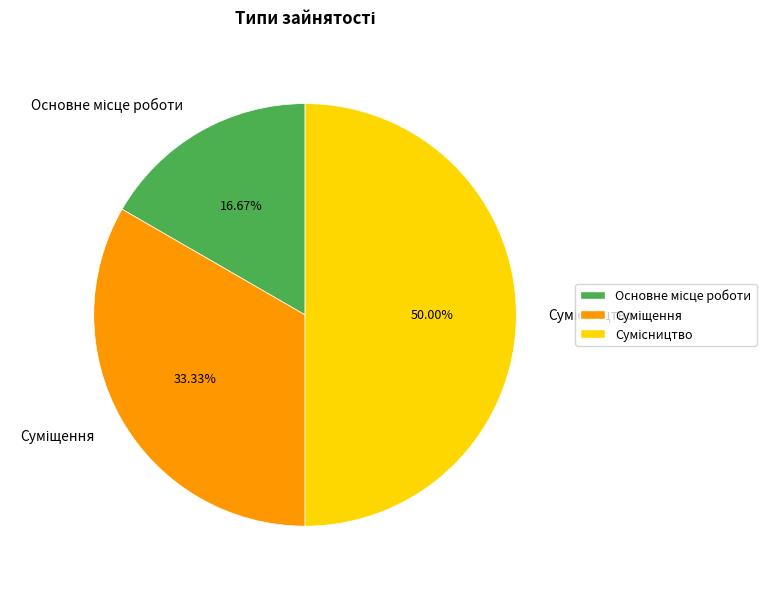

Which slice is the smallest?

Основне місце роботи